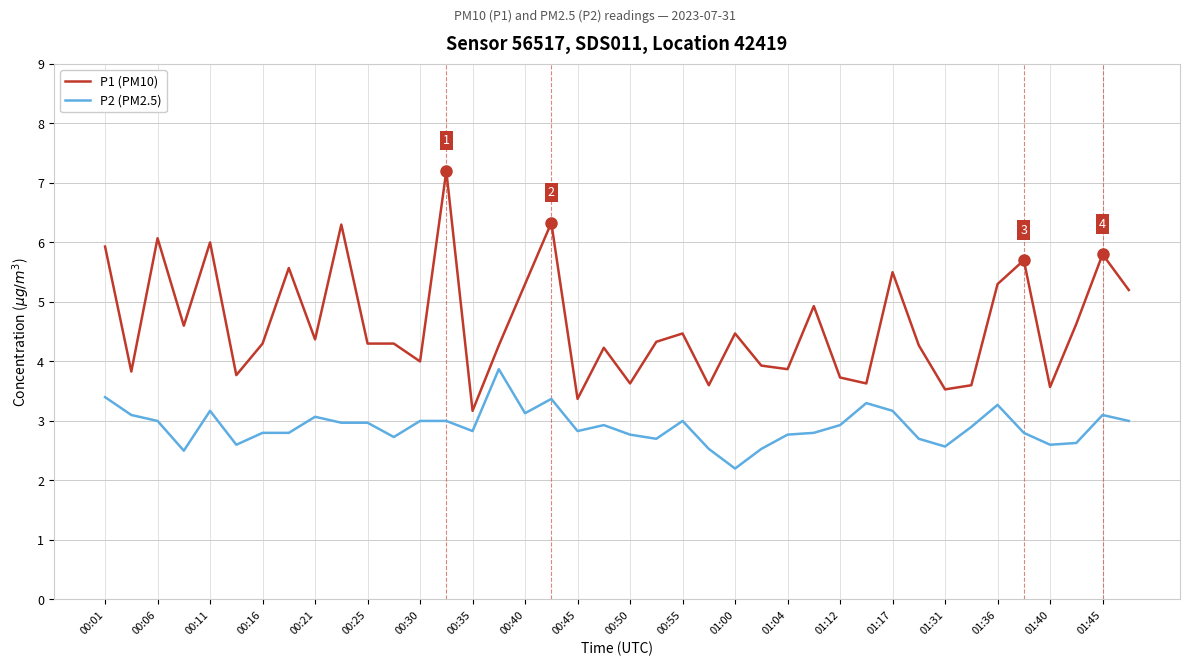

True or false: P2 (PM2.5) and P1 (PM10) cross at least once.

False